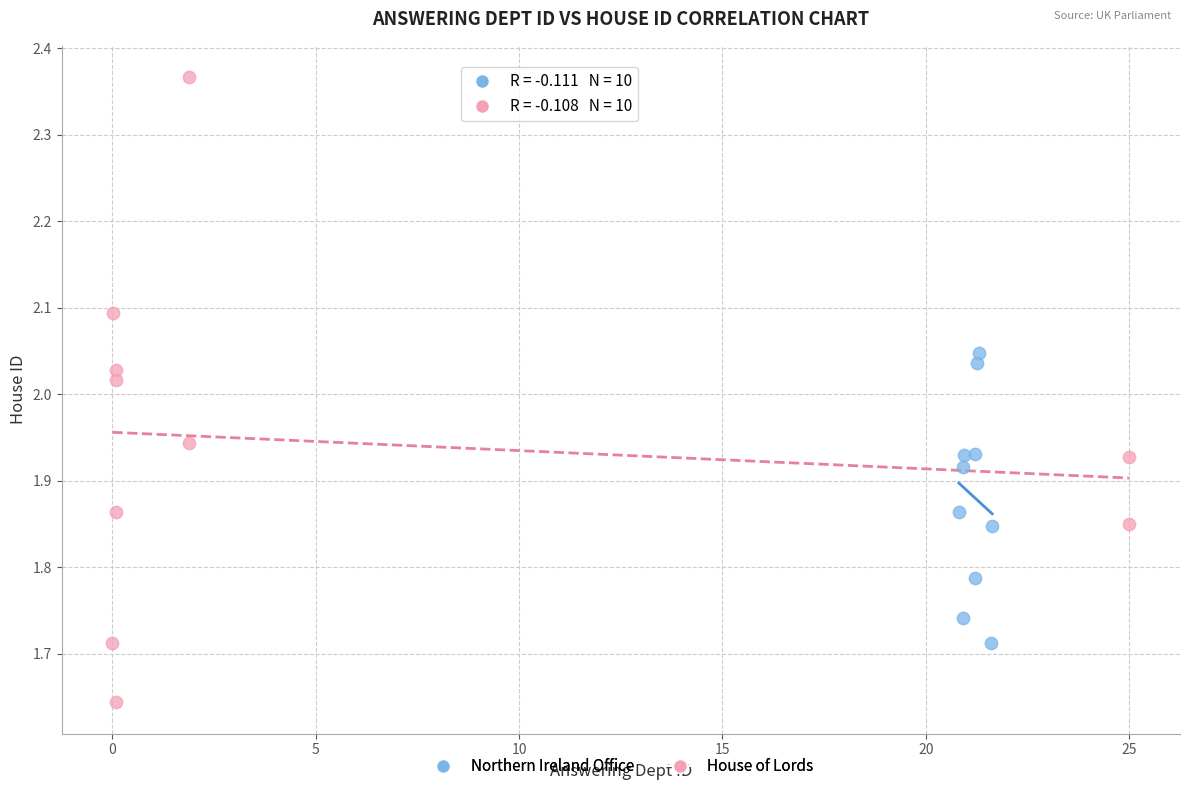

Which series reaches the minimum Y coordinate?

House of Lords